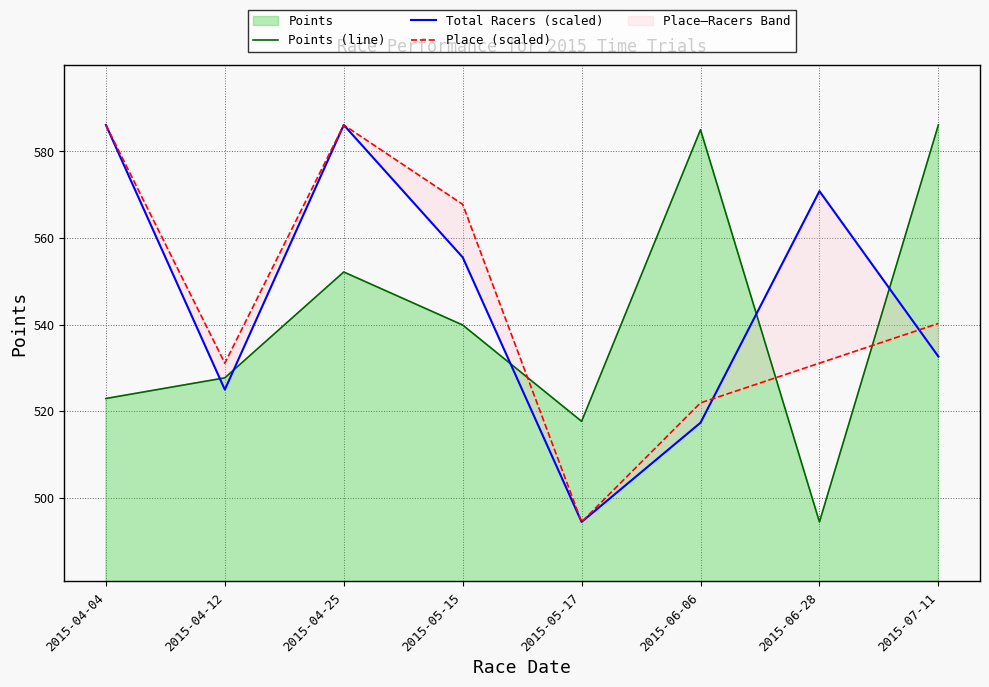

Read the Place (scaled) value at 2015-05-17.

494.4